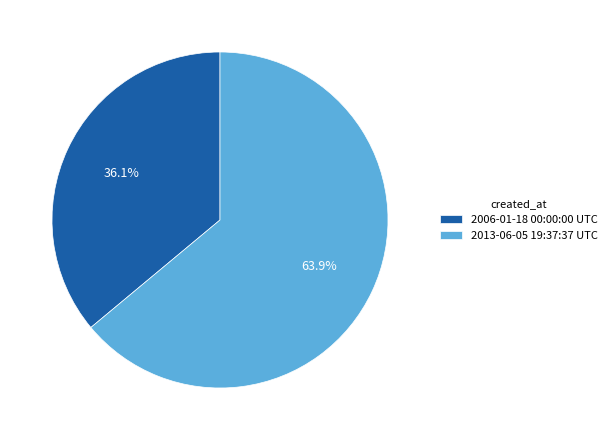

What percentage is NOT represented by 2006-01-18 00:00:00 UTC?

63.9%